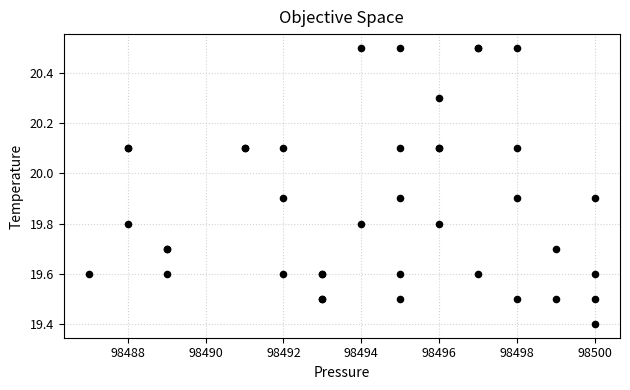

What Y value in the scatter plot is closest to 19?

19.4